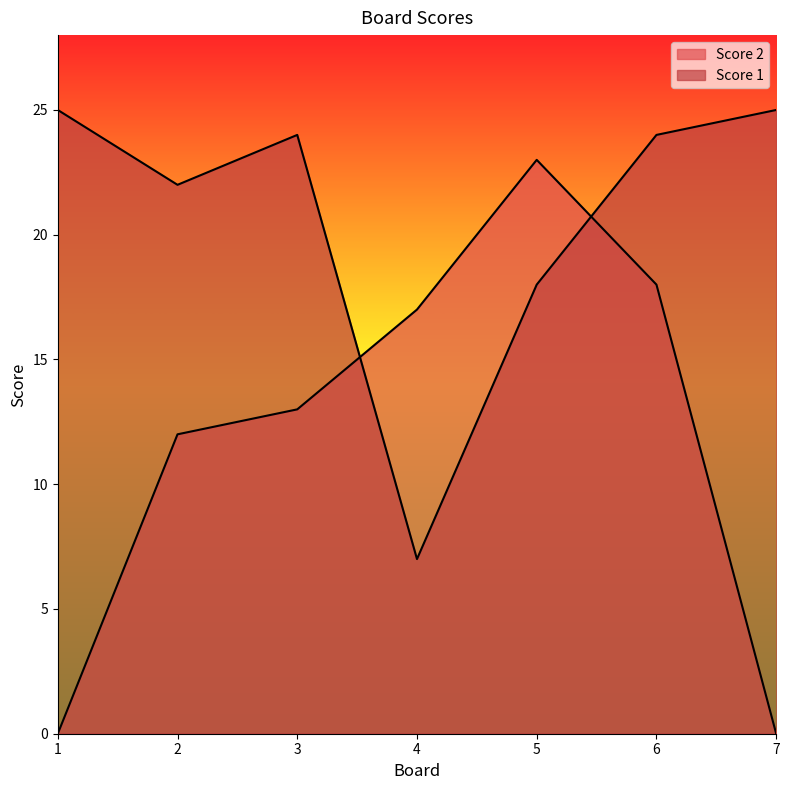

Reading right to left, transcribe all the data shown in this chart.

Score 2: 7=0	6=18	5=23	4=17	3=13	2=12	1=0
Score 1: 7=25	6=24	5=18	4=7	3=24	2=22	1=25